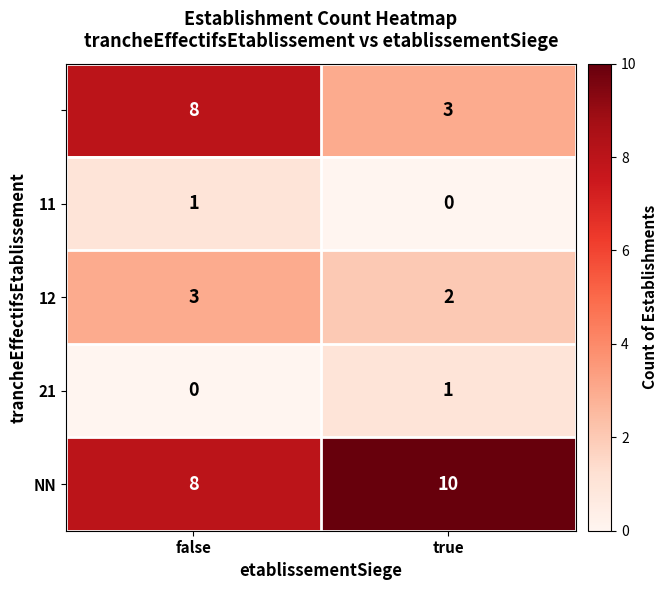

At which category is the sum across all series the highest?

false